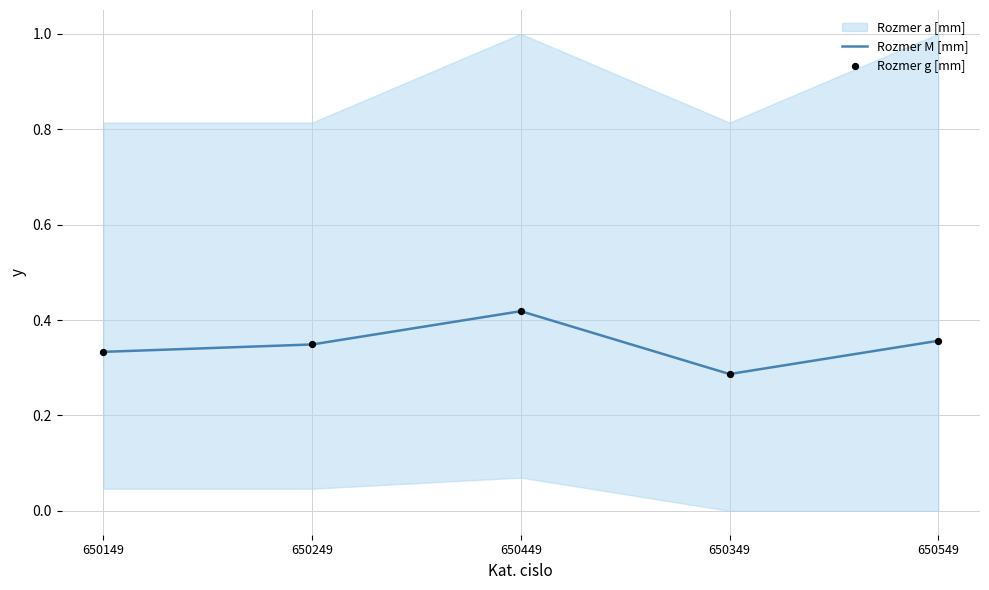

At which category is the sum across all series the highest?

650449